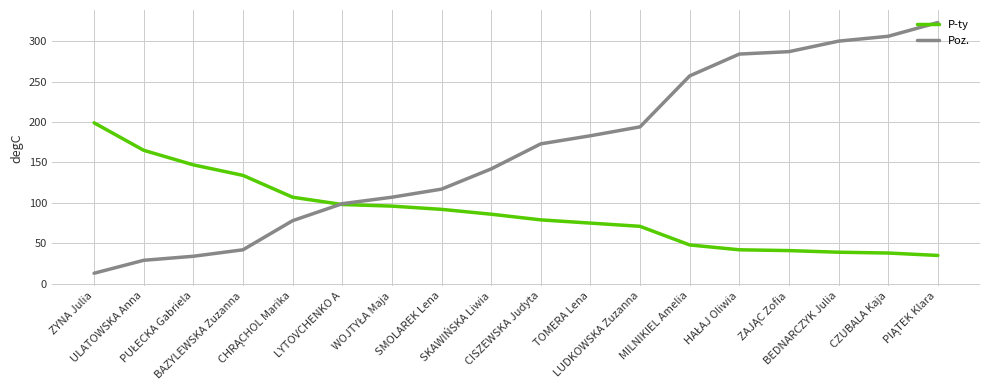

List the series in order of their peak value, lowest first.

P-ty, Poz.